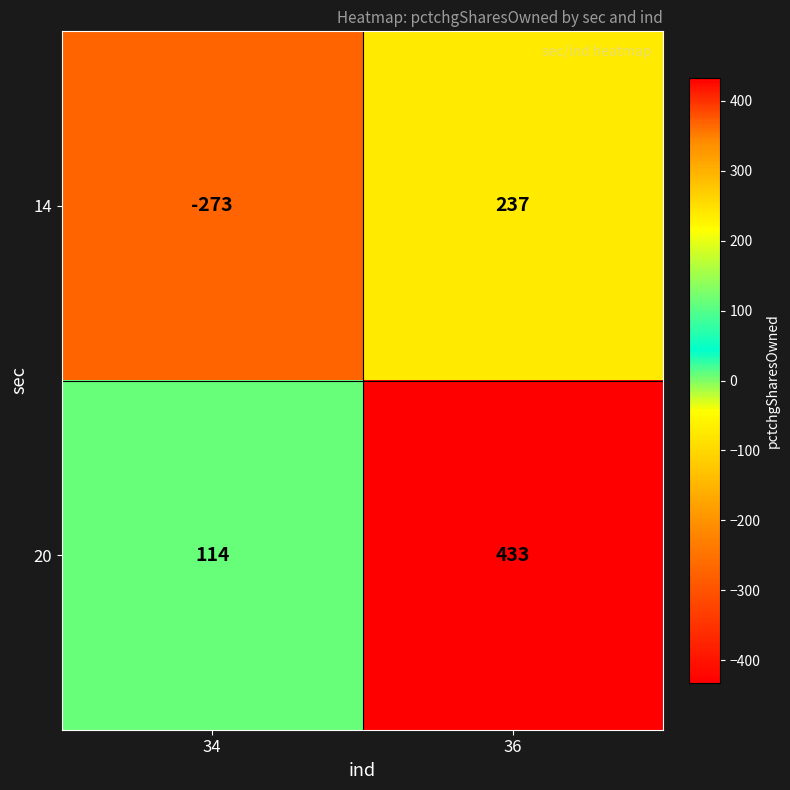

How many distinct data groups are displayed?

2